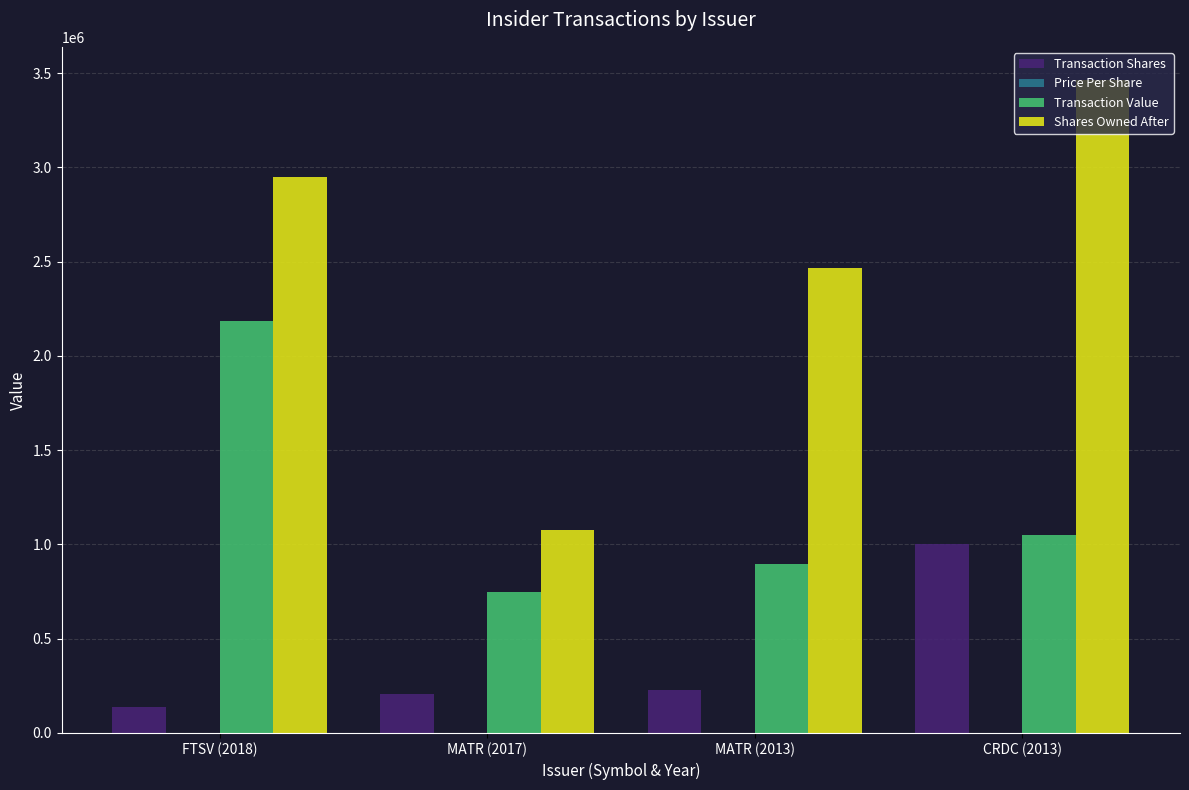

What is the maximum value for Transaction Shares?

1000169.0